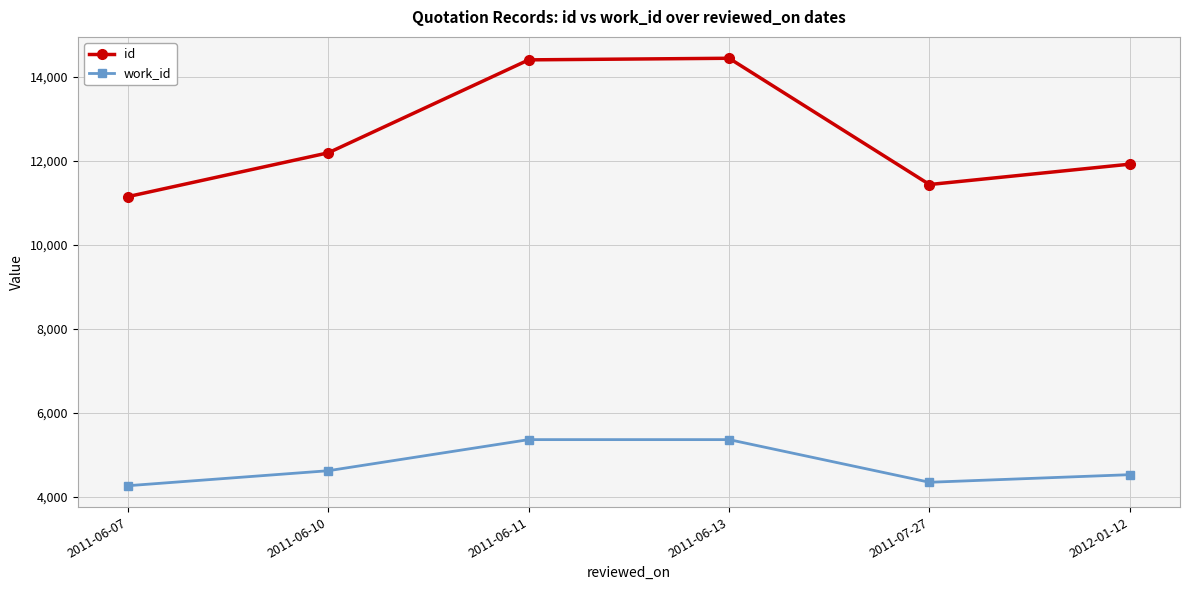

What is the difference between the id values at 2011-06-10 and 2011-07-27?

755